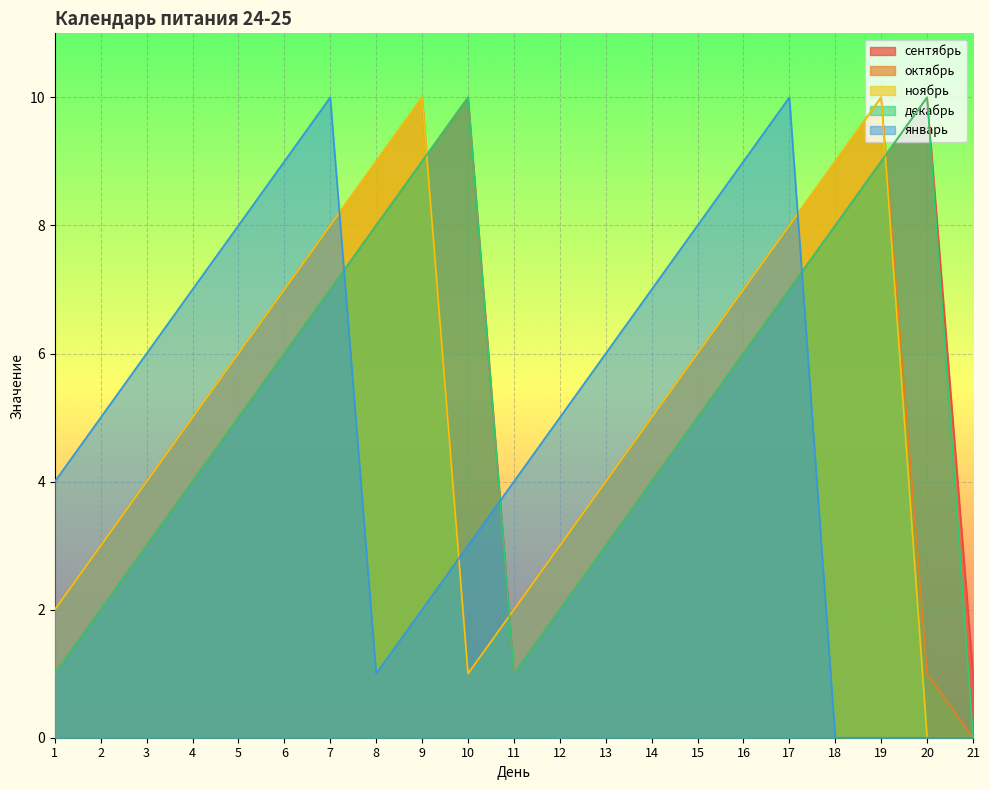

How many values in the сентябрь series exceed 5?

10